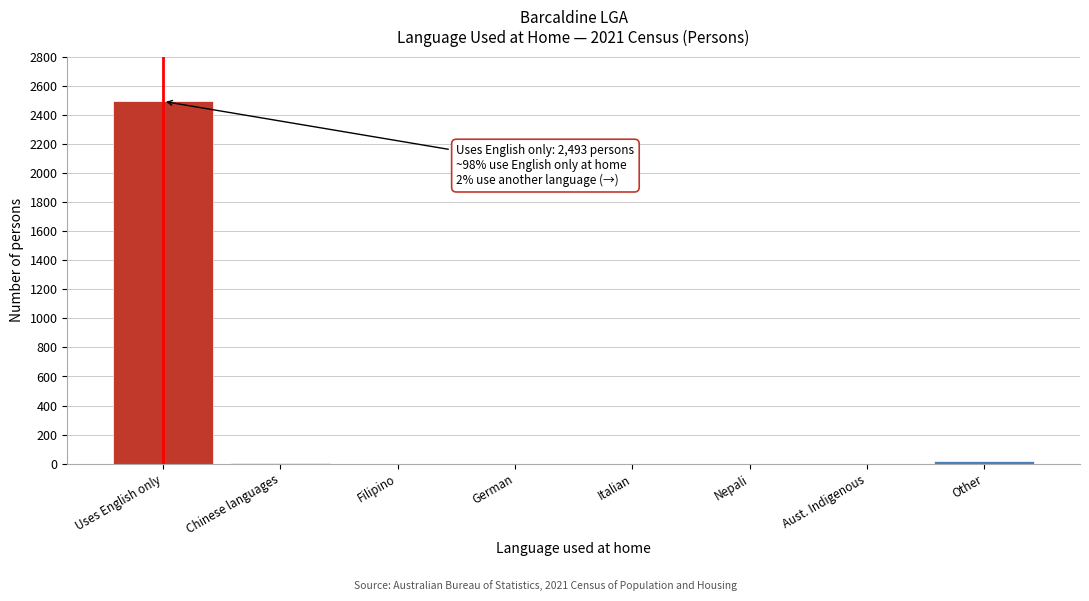

Which label corresponds to the largest value in the chart?

Uses English only